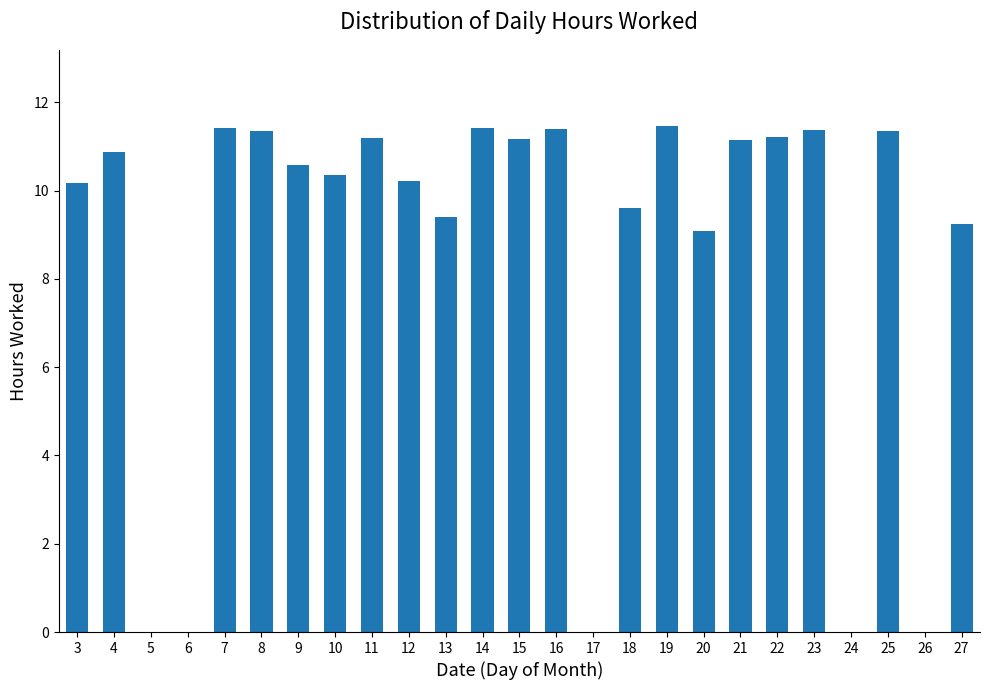

Approximately how many times larger is the value at 9 compared to 18?

1.1